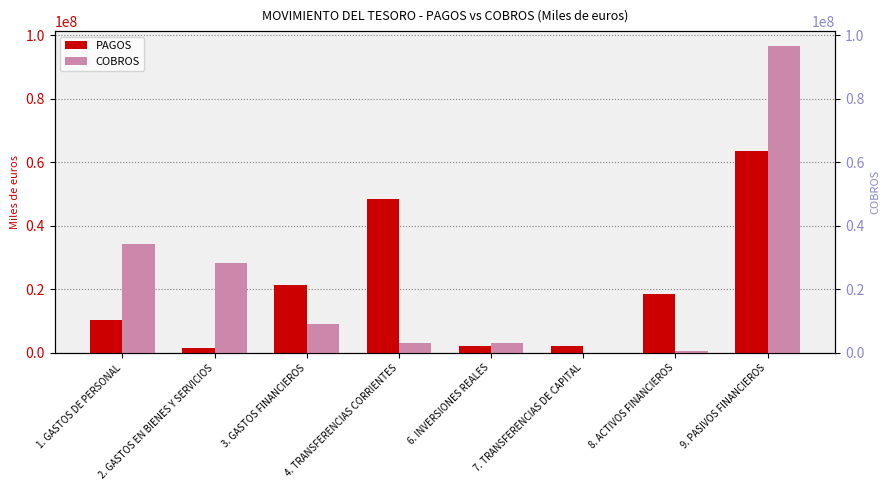

Reading left to right, list all the values displayed in this chart.

PAGOS: 10189430	1466993	21219383	48568248	2208925	2224192	18386313	63579378
COBROS: 34306325	28367479	9159960	2988072	3120067	78971	707135	96474519